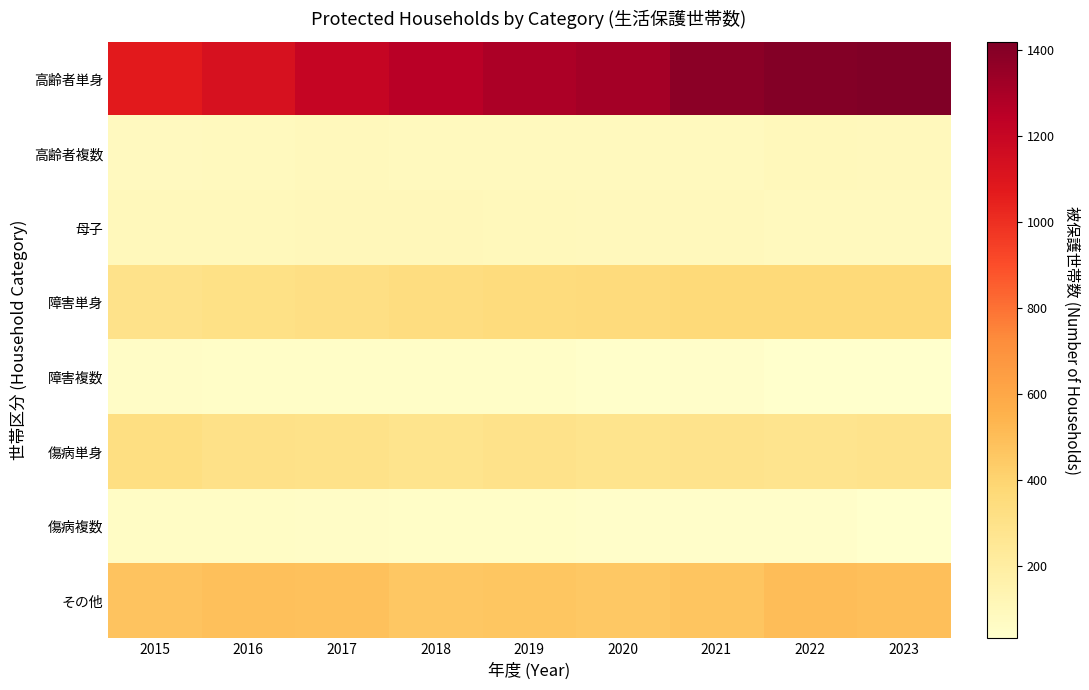

How many series are shown in this chart?

8